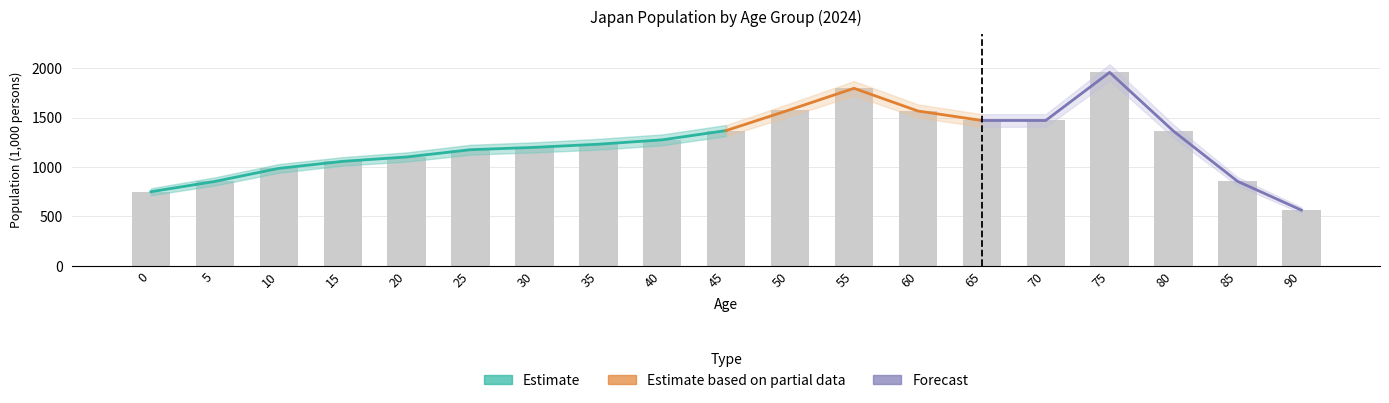

At which category does the chart reach its peak across all series?

75